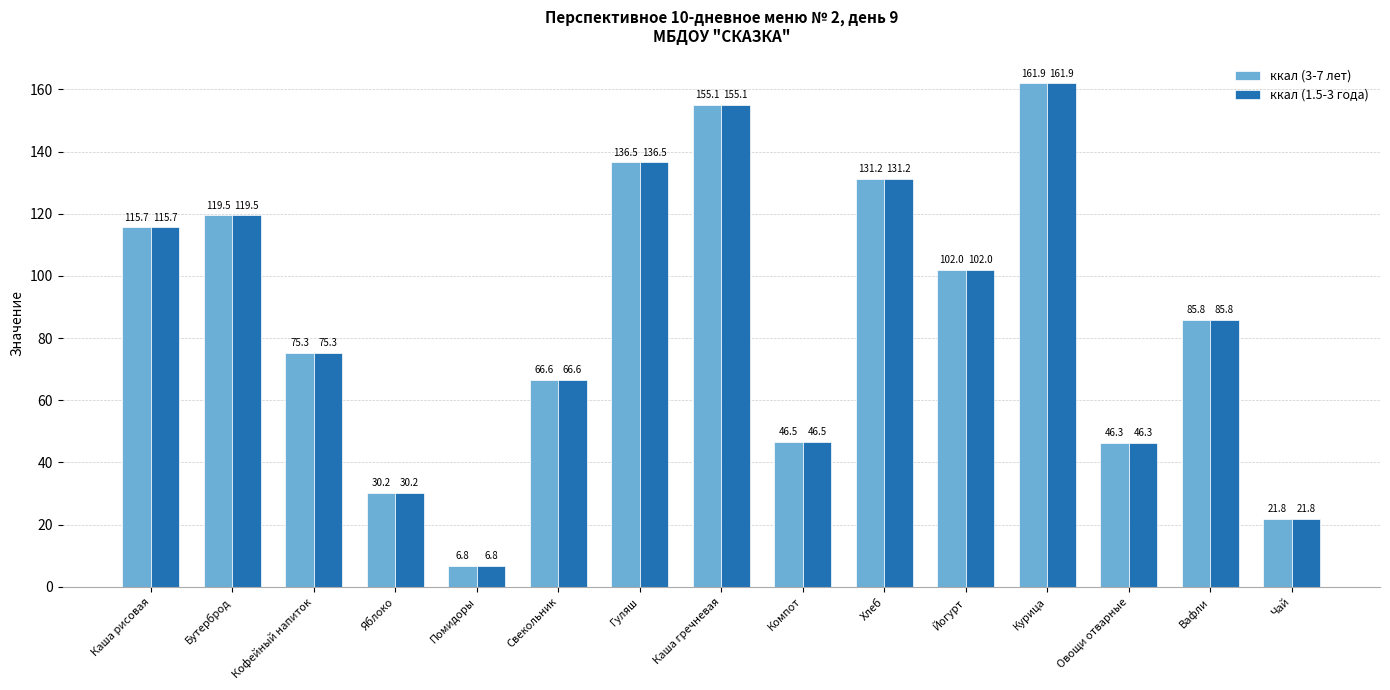

At which category is the sum across all series the highest?

Курица